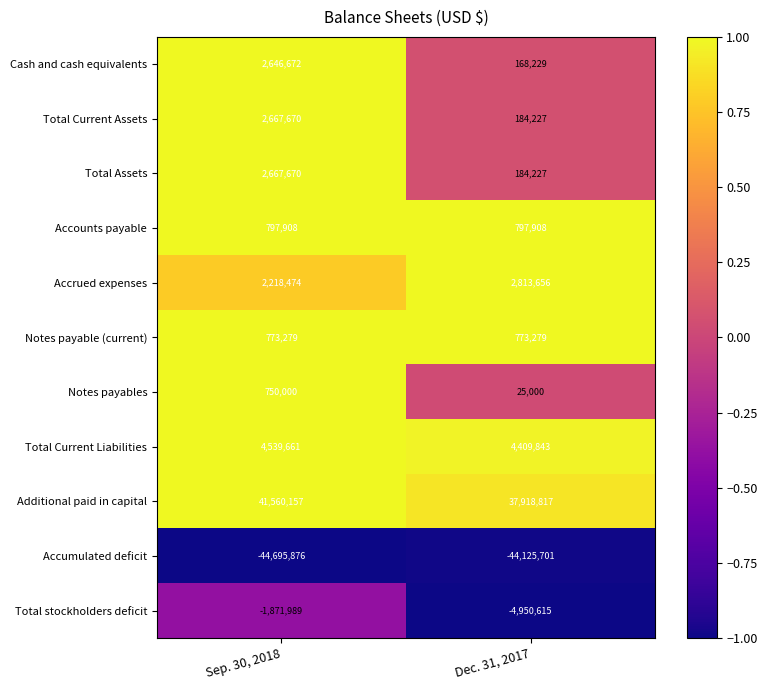

At how many categories does at least one series exceed 0?

2